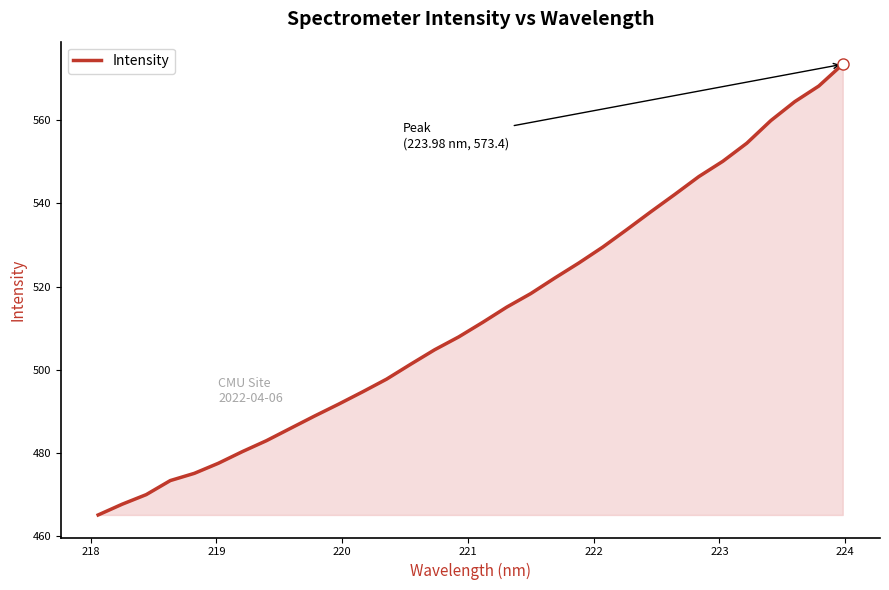

What is the smallest value displayed?

465.2